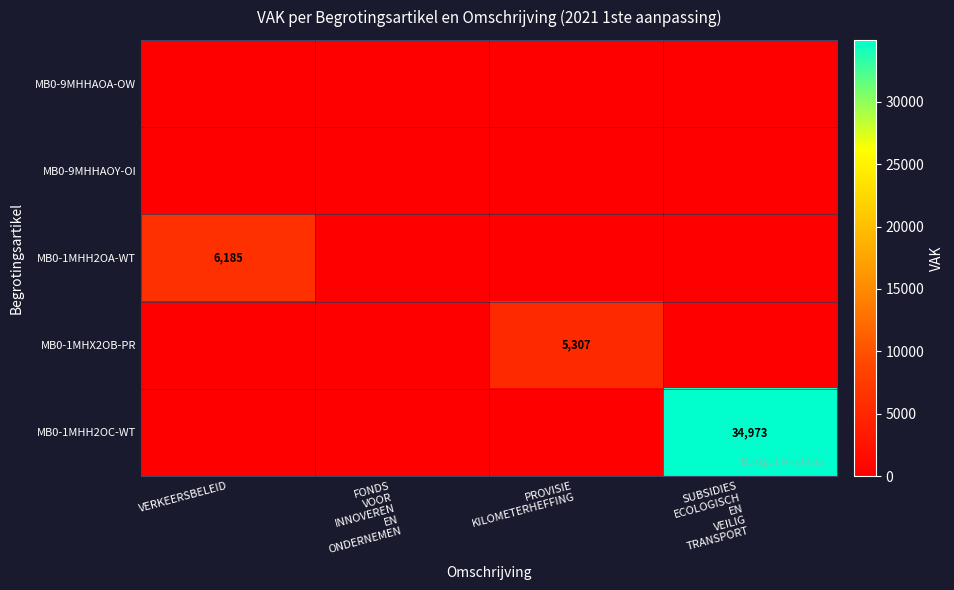

What is the total value across all series at SUBSIDIES
ECOLOGISCH
EN
VEILIG
TRANSPORT?

34973